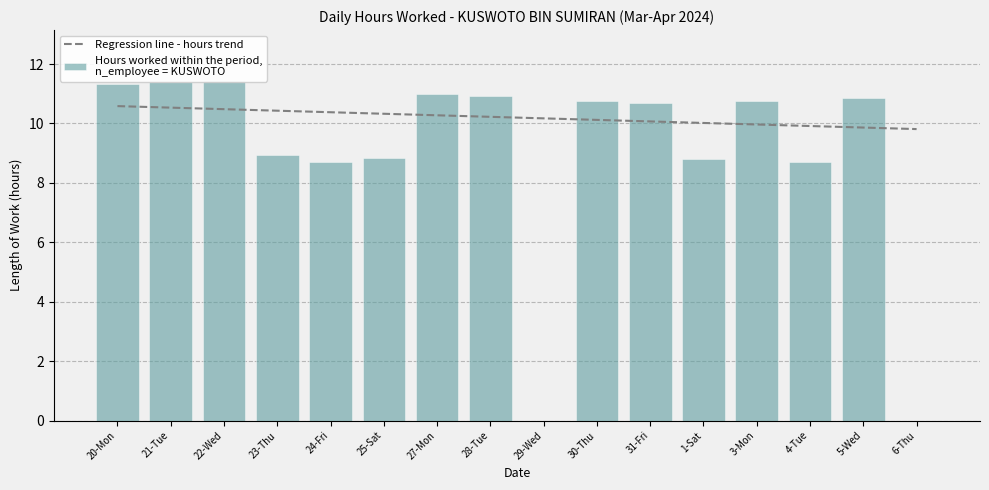

The value at 31-Fri is 19.1. True or false?

False